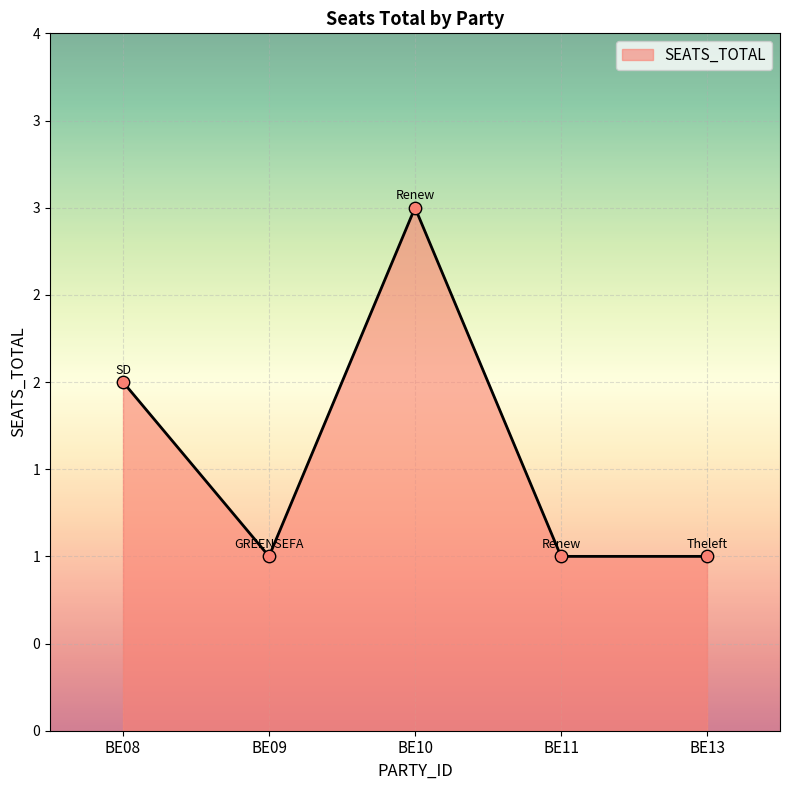

What is the ratio of the value at BE08 to the value at BE11?

2.0